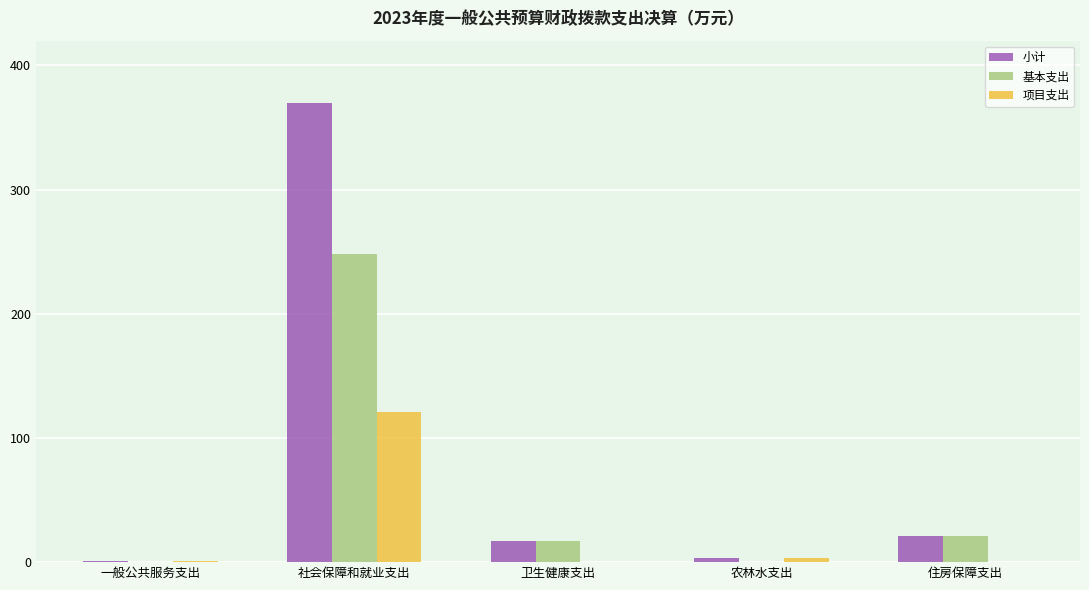

Count the number of categories in the chart.

5